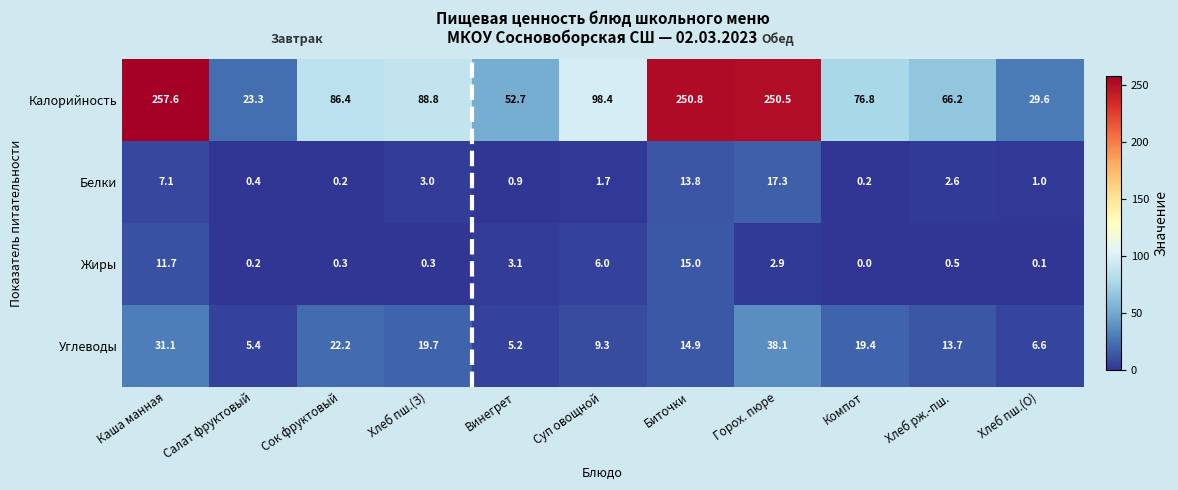

True or false: Белки has a value of 9.3 at Горох. пюре.

False